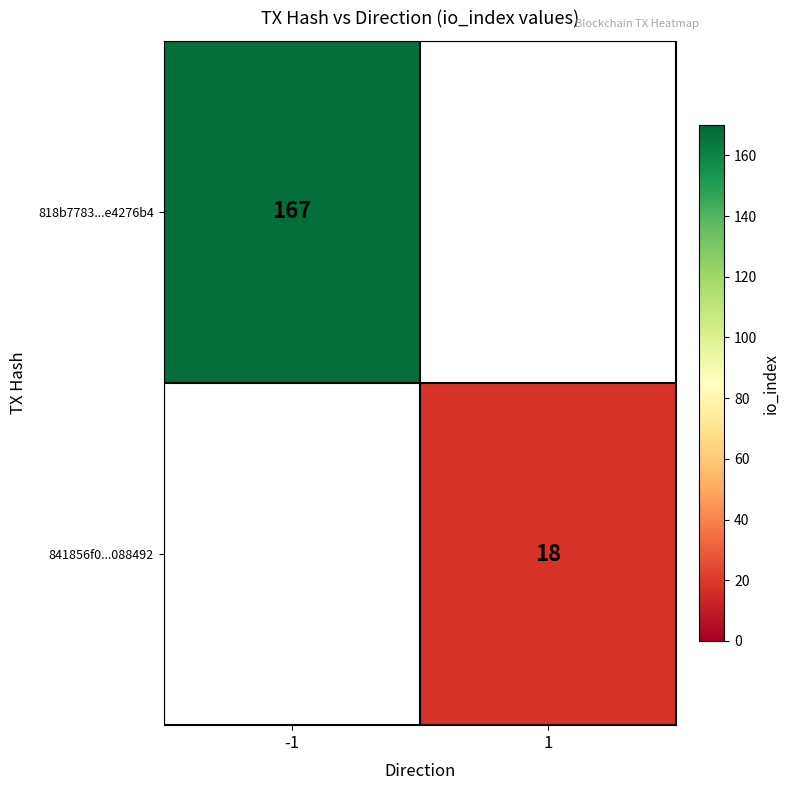

True or false: 841856f0...088492 has a value of 25.8 at 1.

False